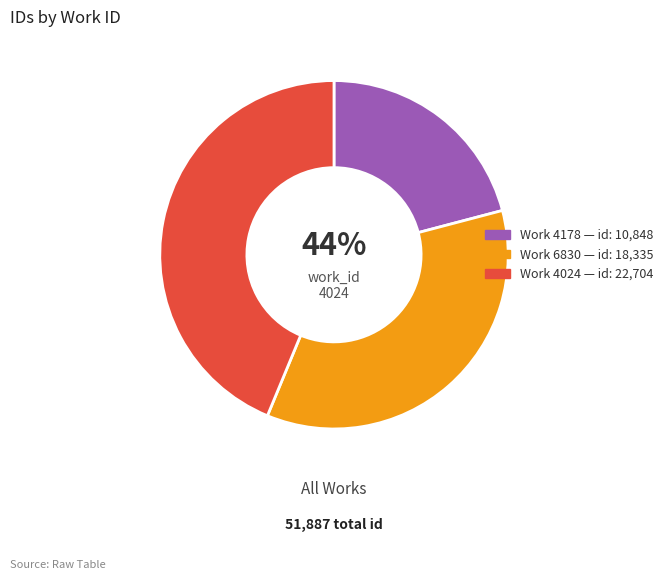

What percentage is the 4024 slice, to the nearest percent?

44%